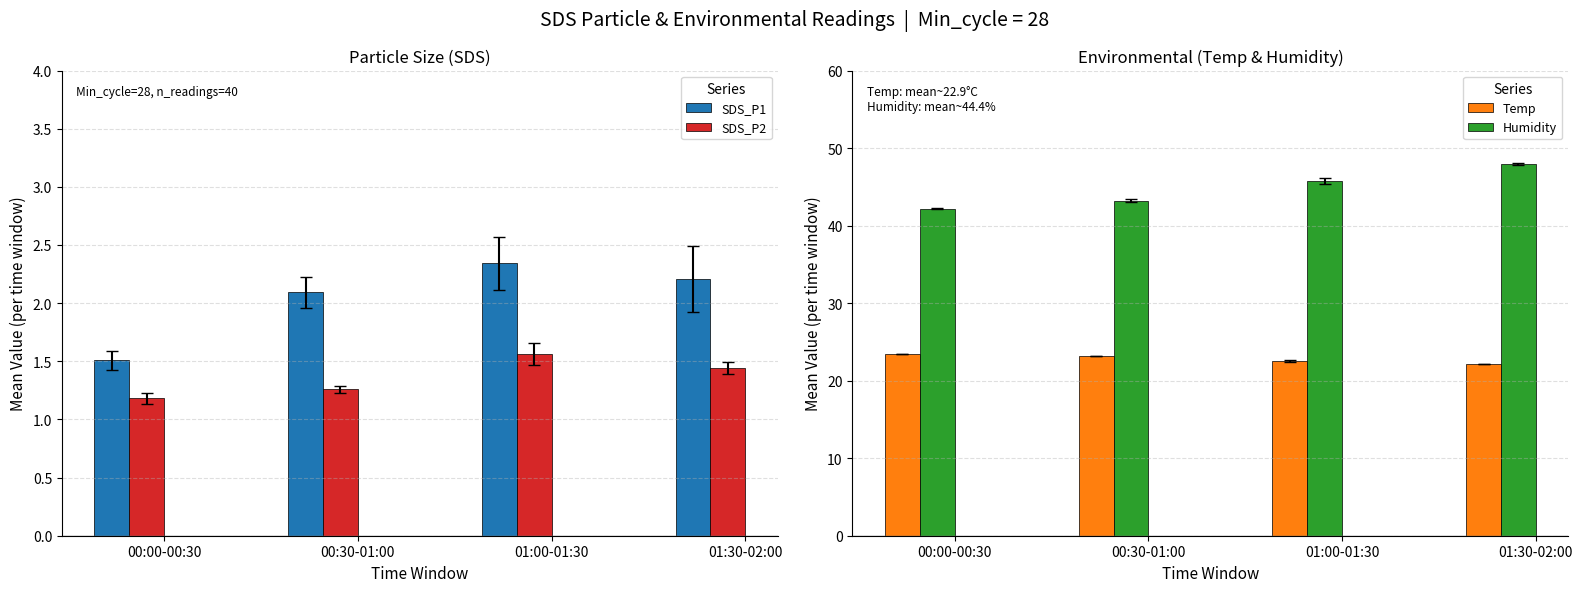

How many data points does each series have?

4